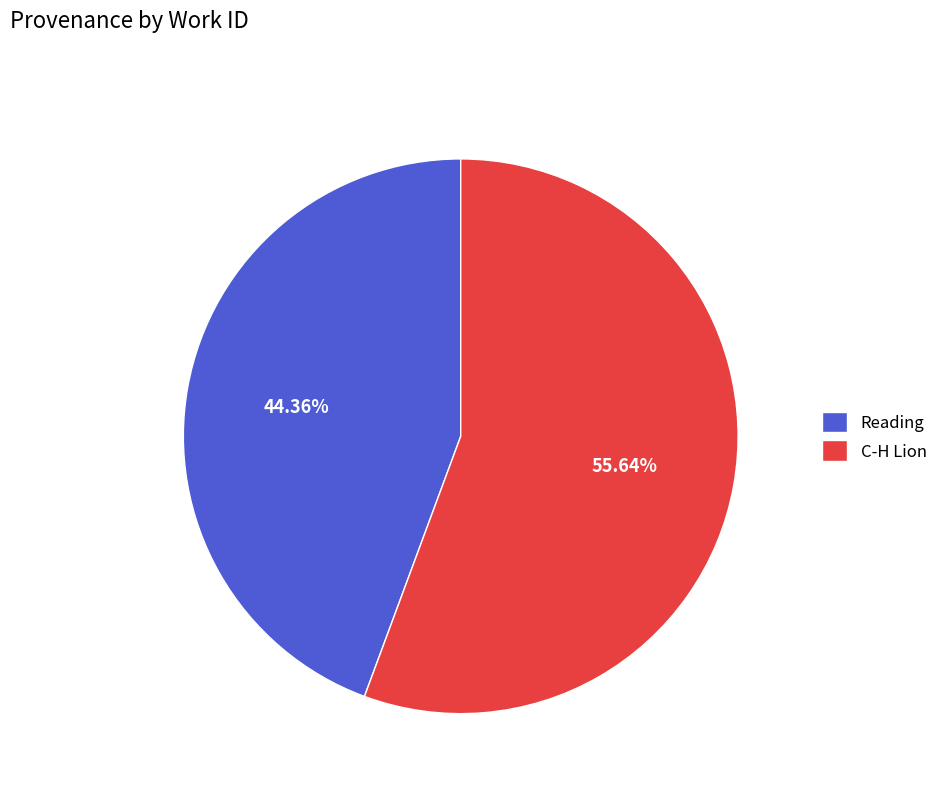

Approximately how many times larger is the value at Reading compared to C-H Lion?

0.8